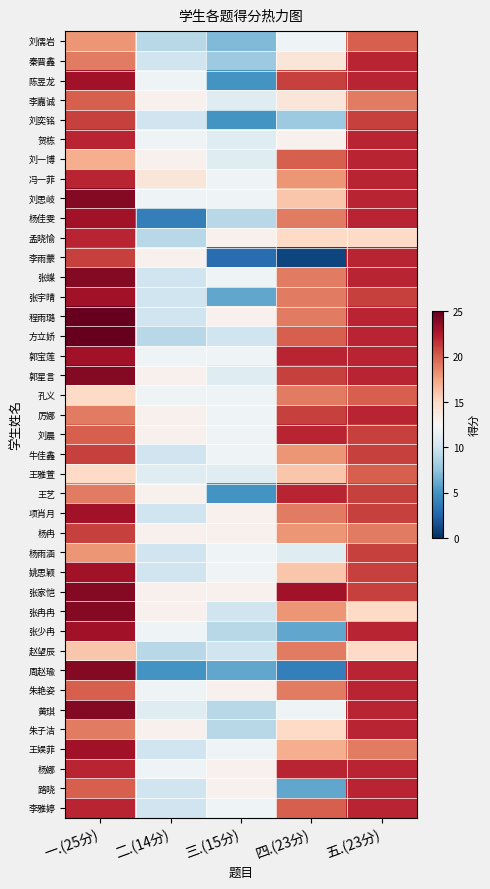

At how many categories does at least one series exceed 17?

3